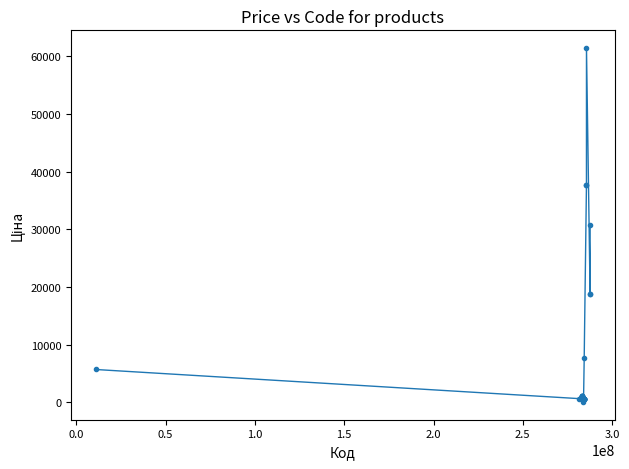

What is the difference between the maximum and second lowest values?

60903.0